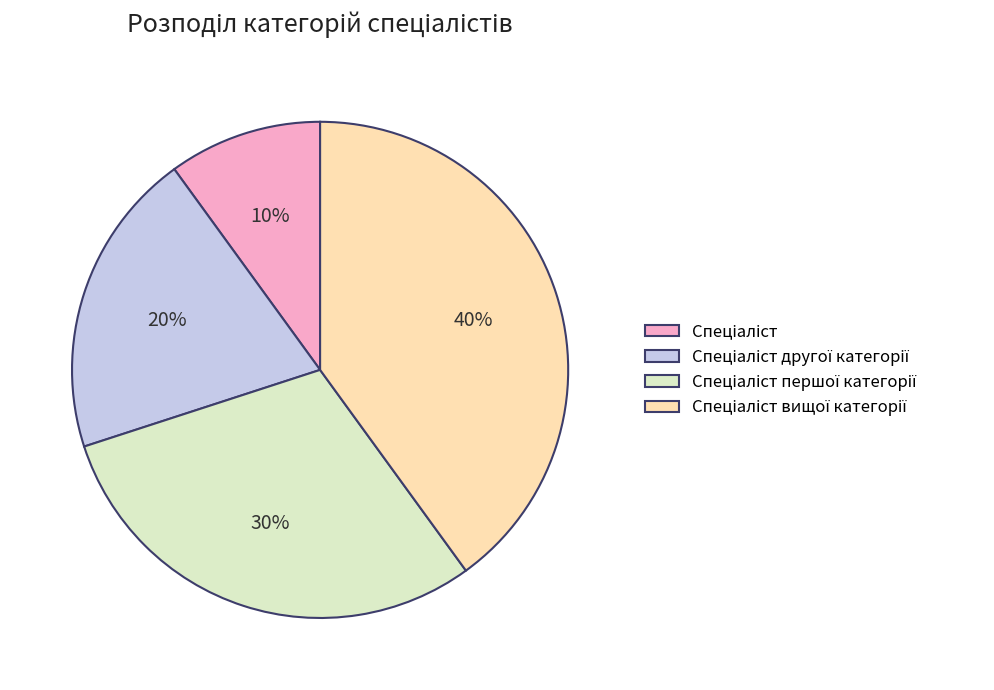

To the nearest percent, what is the average slice percentage?

25%